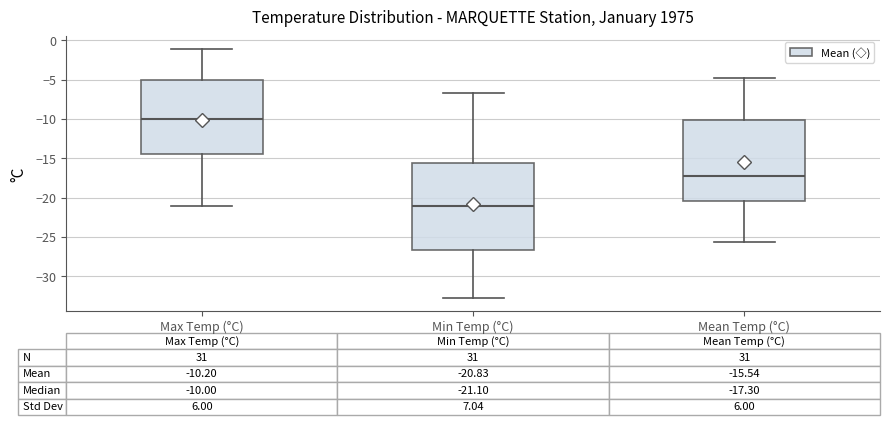

Which box is the tallest, from its lower edge to its upper edge?

Min Temp (°C)